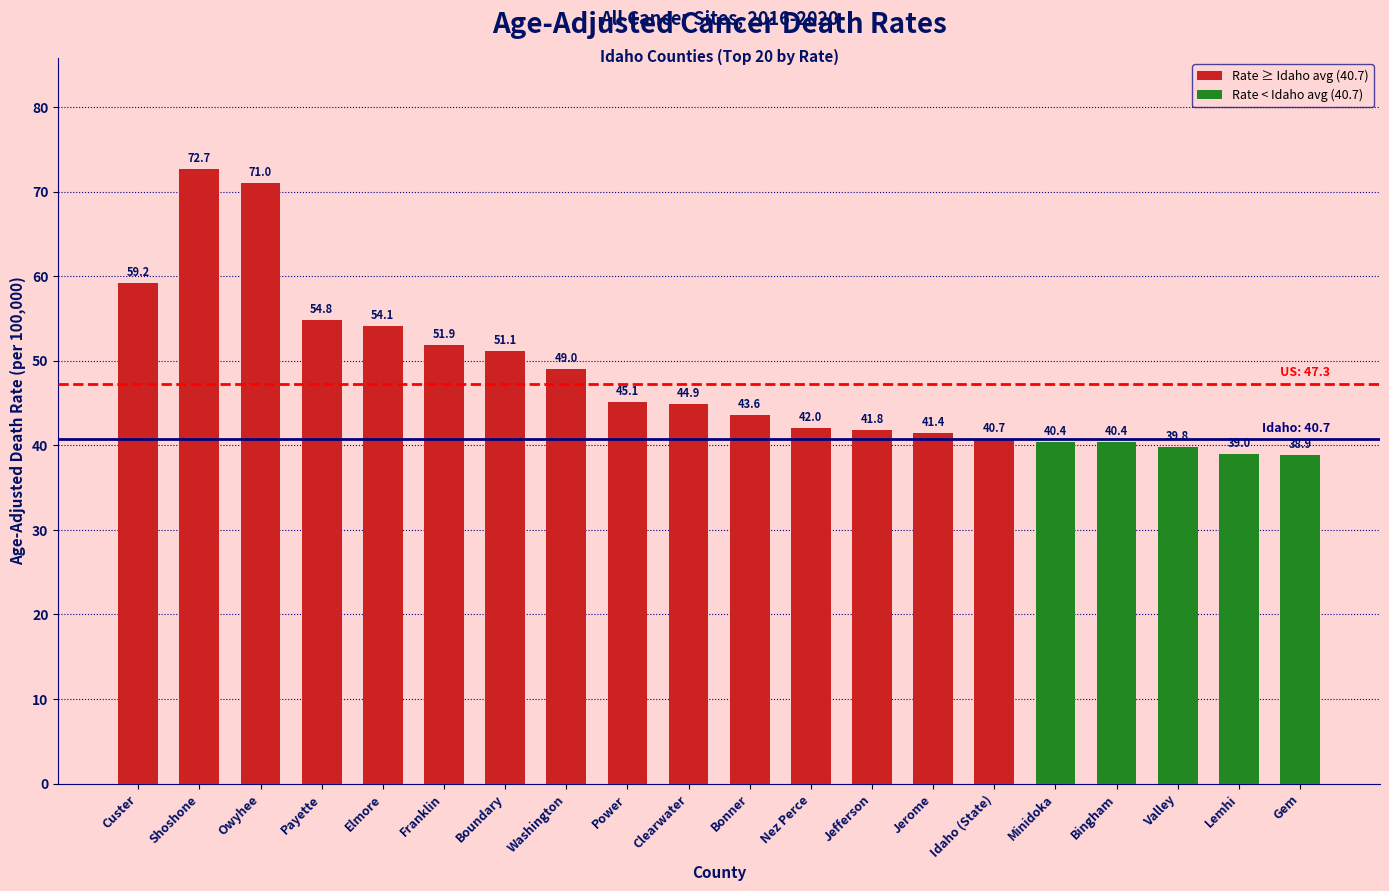

What is the label of the 1st bar from the left?

Custer